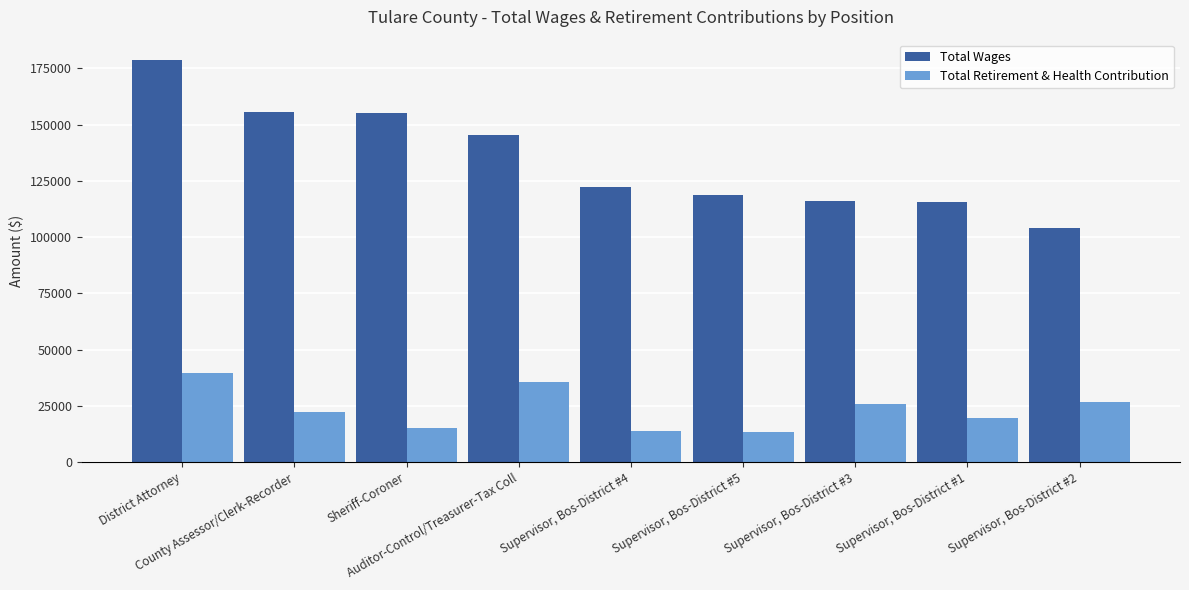

List the series in order of their peak value, lowest first.

Total Retirement & Health Contribution, Total Wages